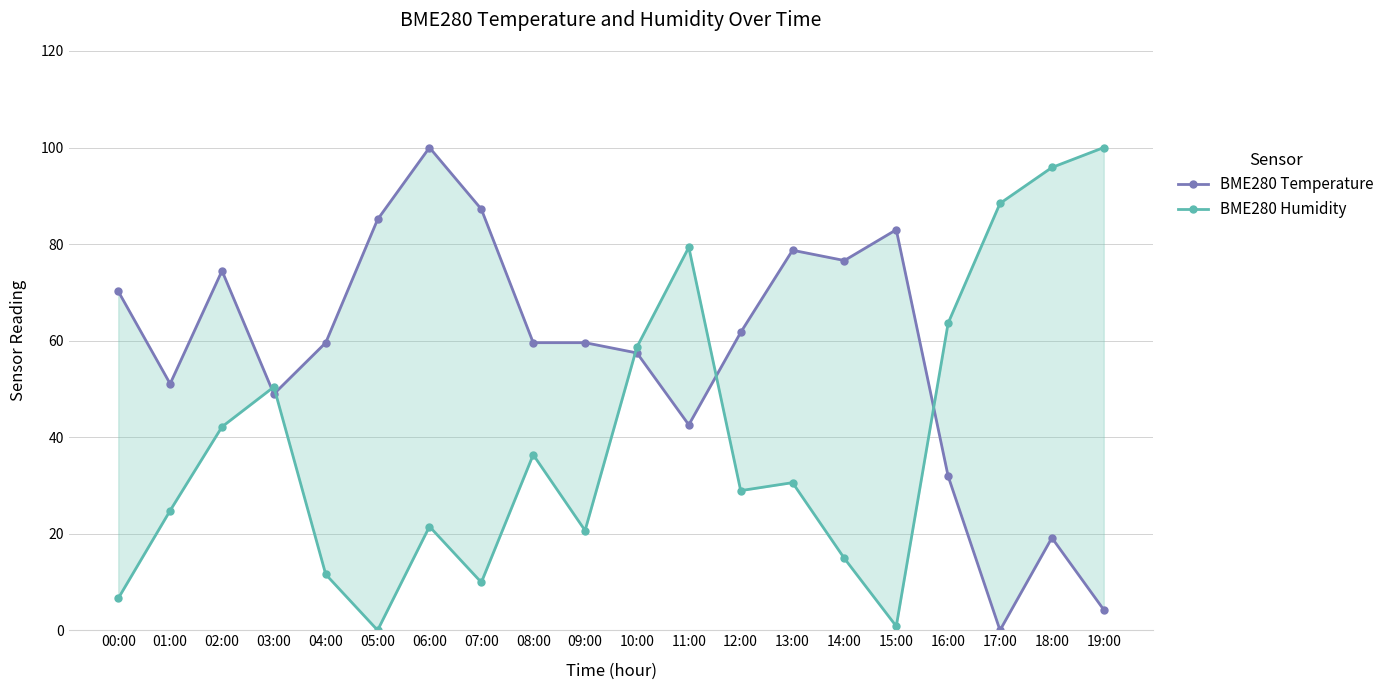

At which label is BME280 Temperature closest to 50?

01:00